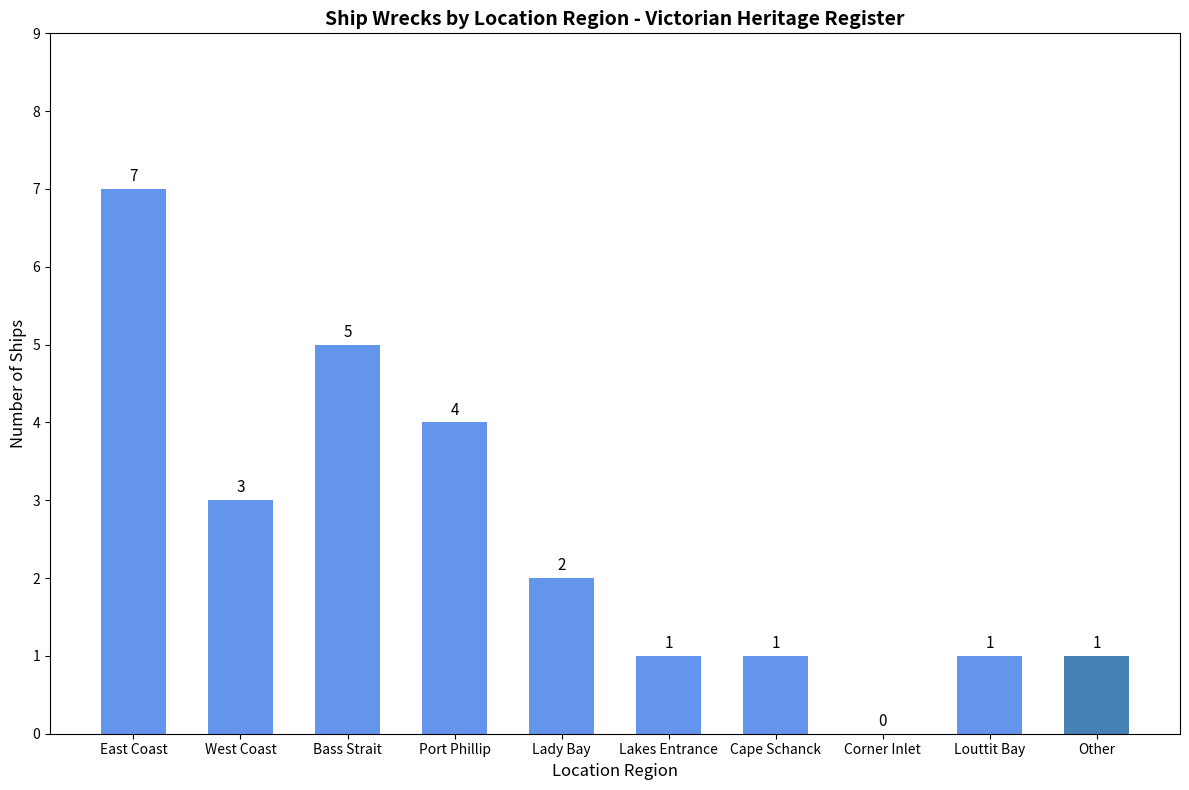

What is the sum of all values?

25